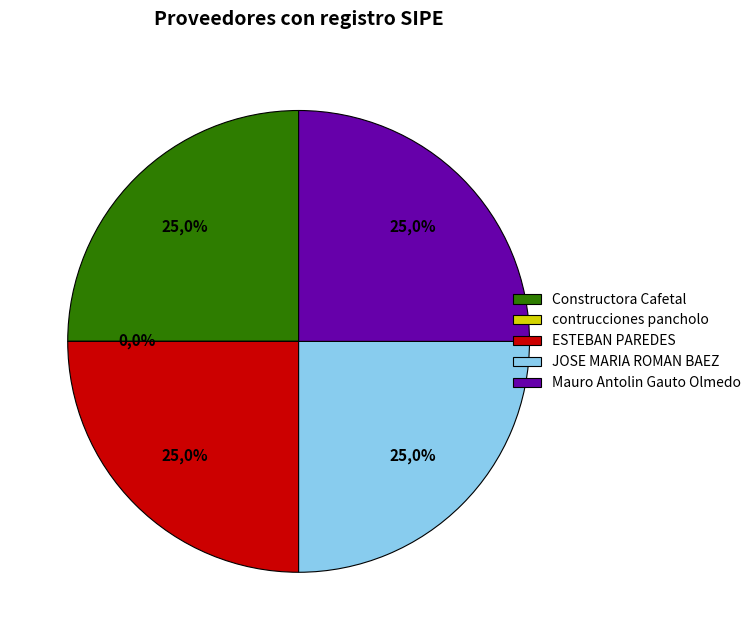

To the nearest percent, what percentage of the pie is Mauro Antolin Gauto Olmedo?

25%